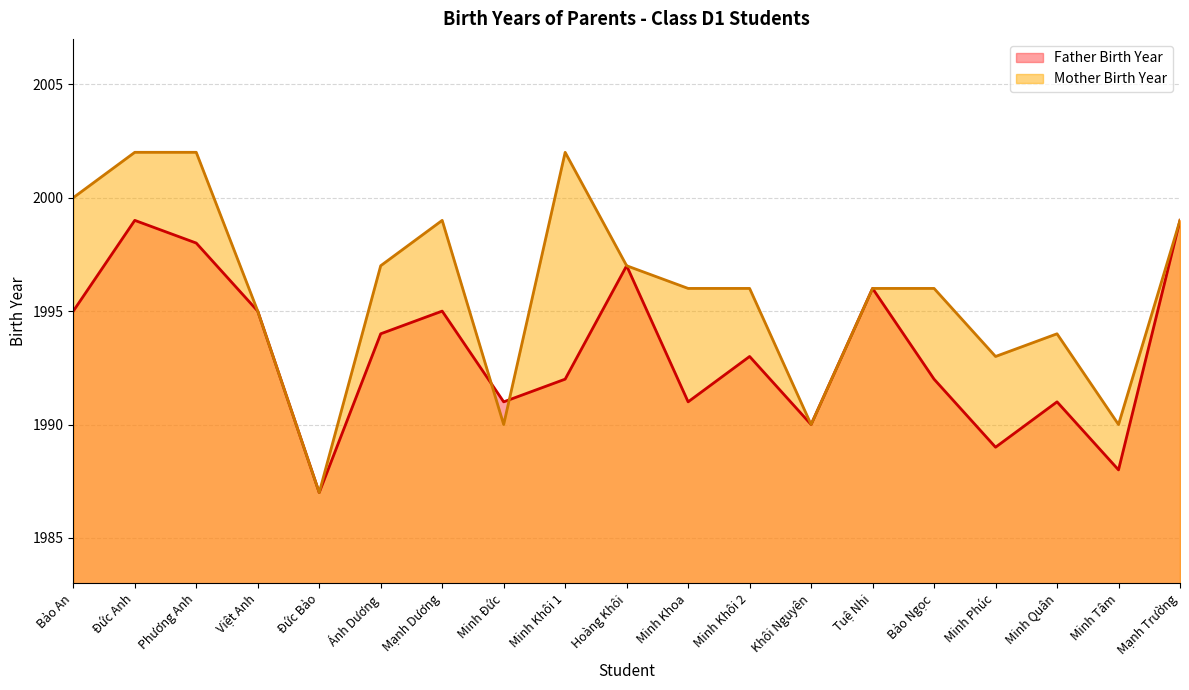

At which category is the sum across all series the highest?

Đức Anh